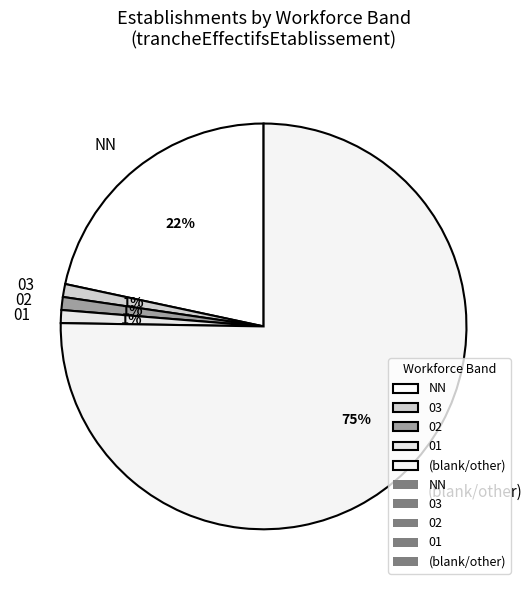

Is there a majority slice in this chart?

Yes